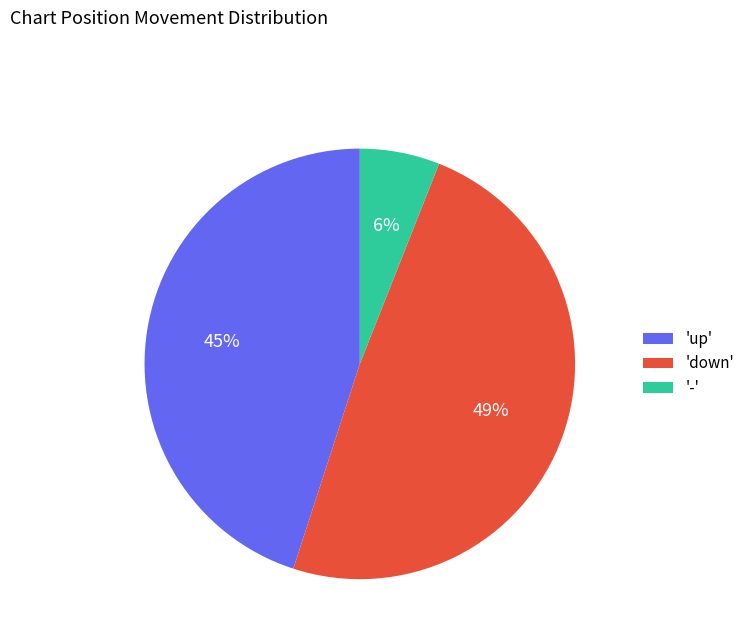

True or false: '-' accounts for 6% of the total.

True